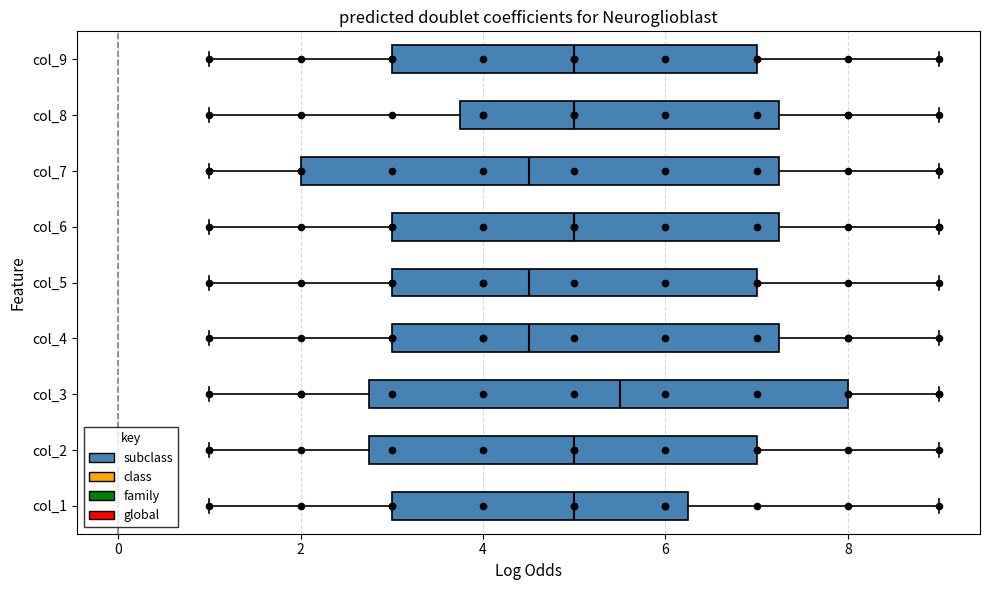

Reading bottom to top, transcribe this box plot: for each box, give where its median line is, the range the box spans, and where its two whiskers end, as read against the x-axis. The values are not printed on the chart, so give them approximately, as read against the axis.

col_1: median 5.0, box 3.0 to 6.2, whiskers 1.0 to 9.0
col_2: median 5.0, box 2.8 to 7.0, whiskers 1.0 to 9.0
col_3: median 5.6, box 2.8 to 8.0, whiskers 1.0 to 9.0
col_4: median 4.6, box 3.0 to 7.2, whiskers 1.0 to 9.0
col_5: median 4.6, box 3.0 to 7.0, whiskers 1.0 to 9.0
col_6: median 5.0, box 3.0 to 7.2, whiskers 1.0 to 9.0
col_7: median 4.6, box 2.0 to 7.2, whiskers 1.0 to 9.0
col_8: median 5.0, box 3.8 to 7.2, whiskers 1.0 to 9.0
col_9: median 5.0, box 3.0 to 7.0, whiskers 1.0 to 9.0